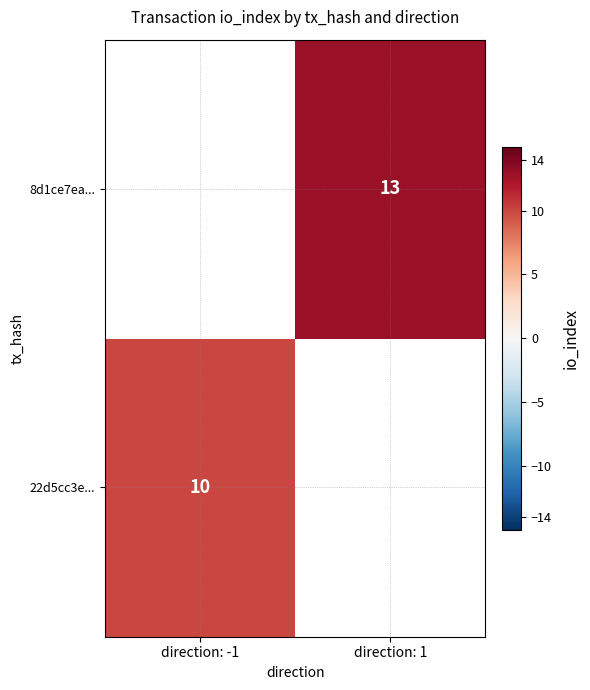

Between direction: -1 and direction: 1, which is larger?

direction: 1